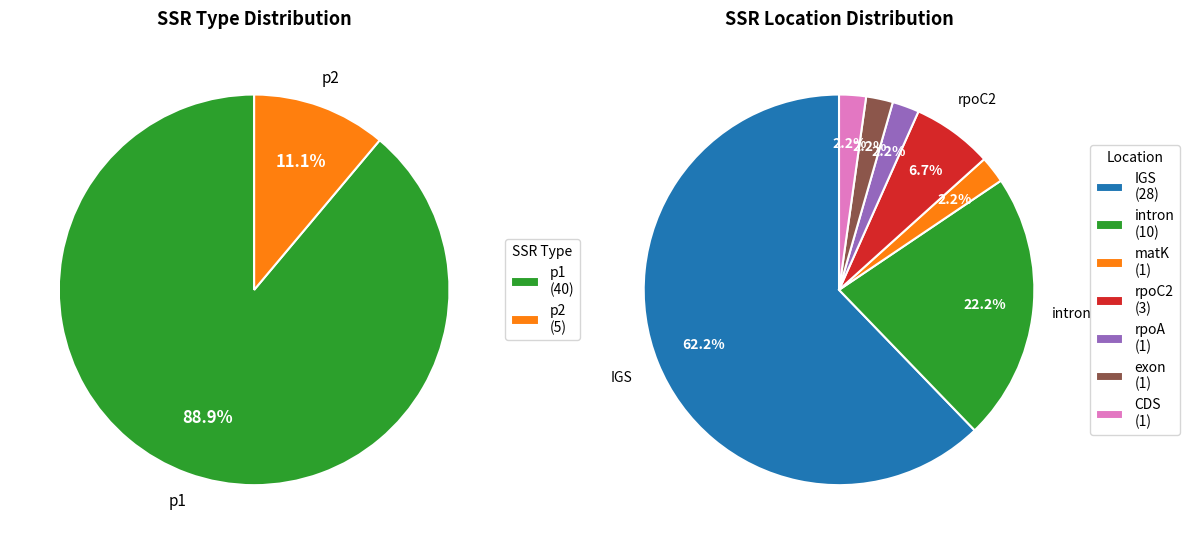

Which category accounts for the majority?

p1